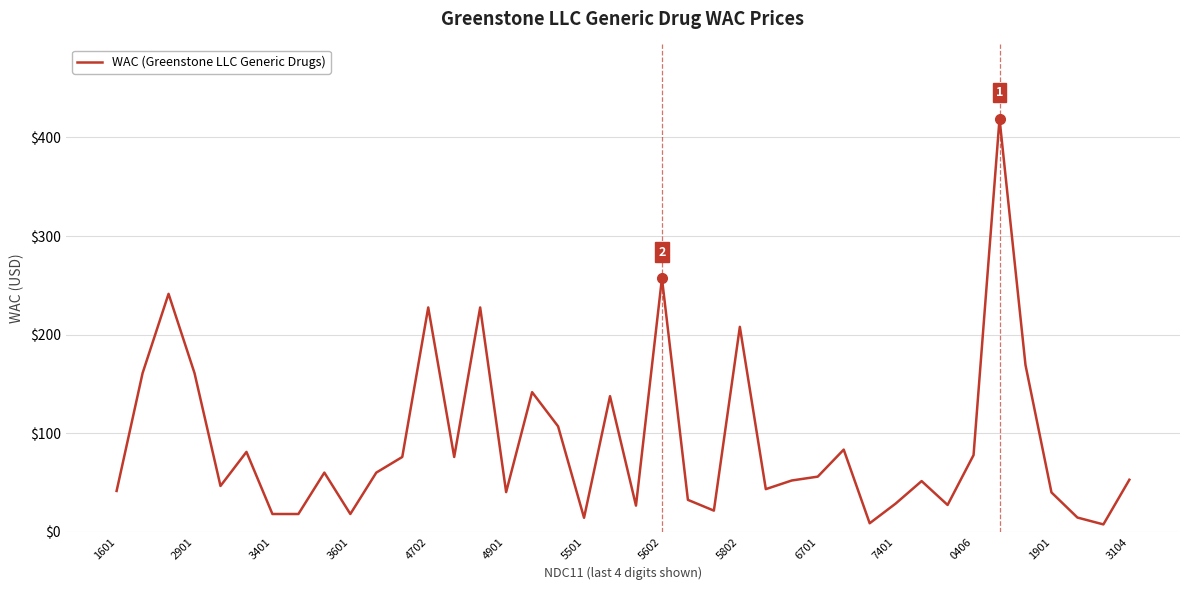

What is the difference between the maximum and minimum values?

411.5